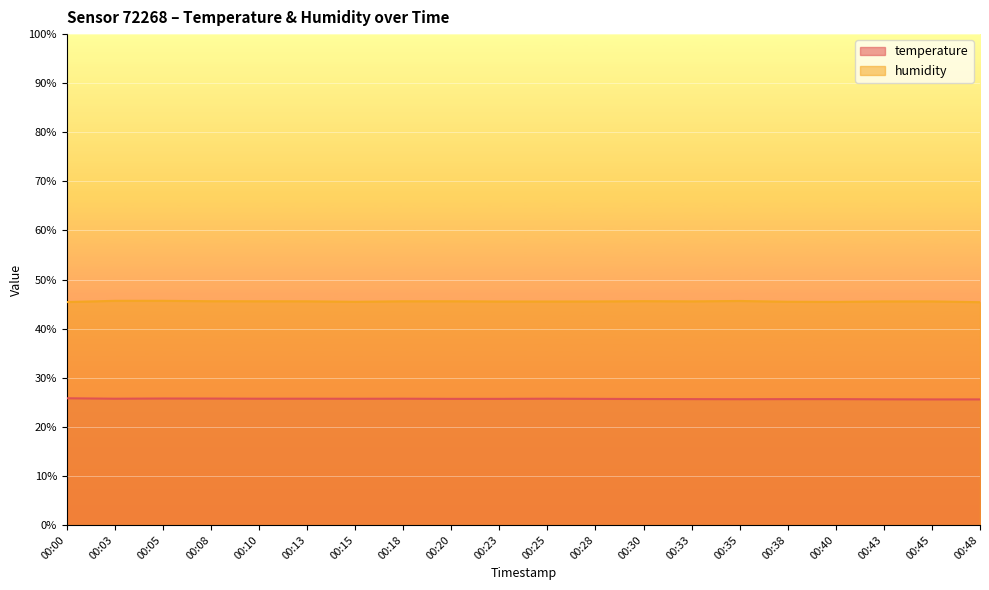

Between 00:38 and 00:45, which series saw the biggest shift?

humidity